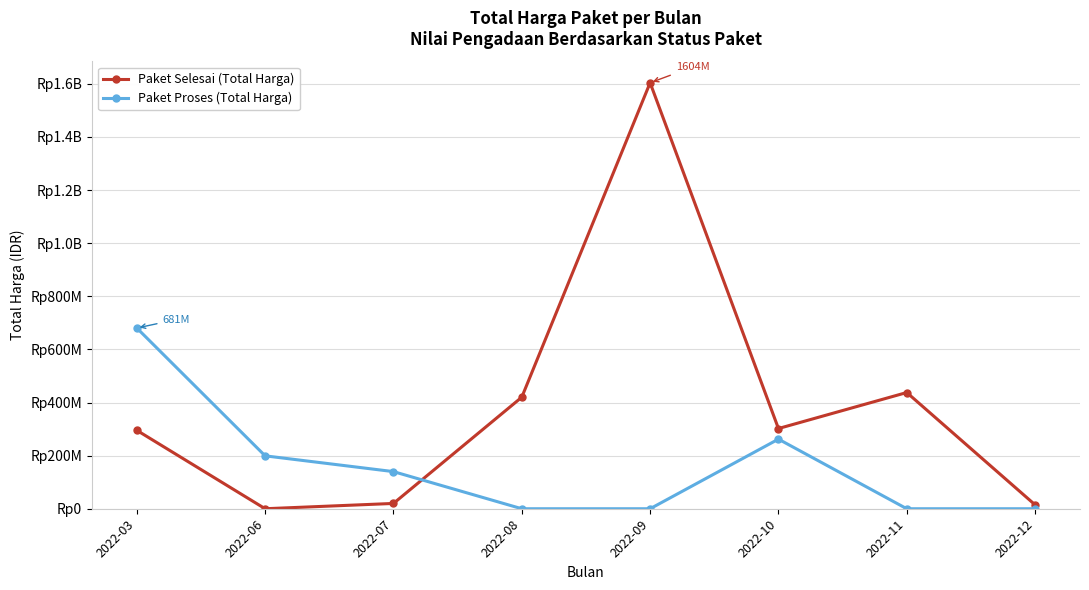

Is this an area chart (filled region under the line)?

No